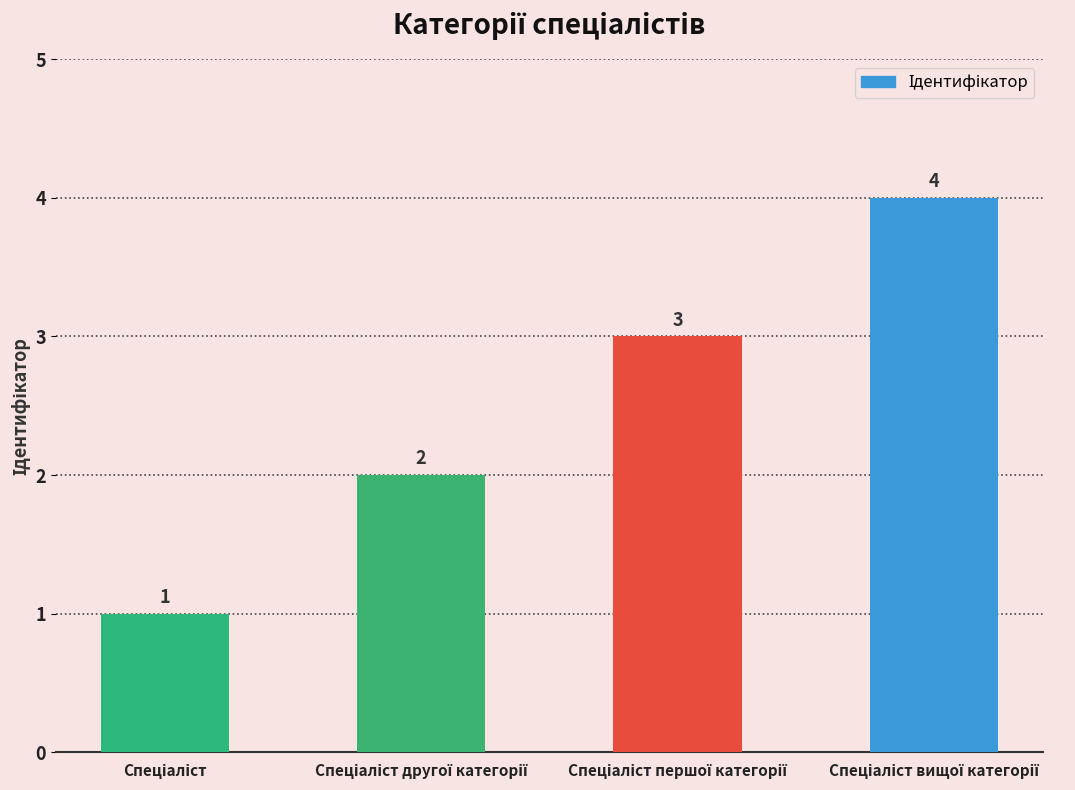

Reading left to right, extract all data points from this chart.

1	2	3	4